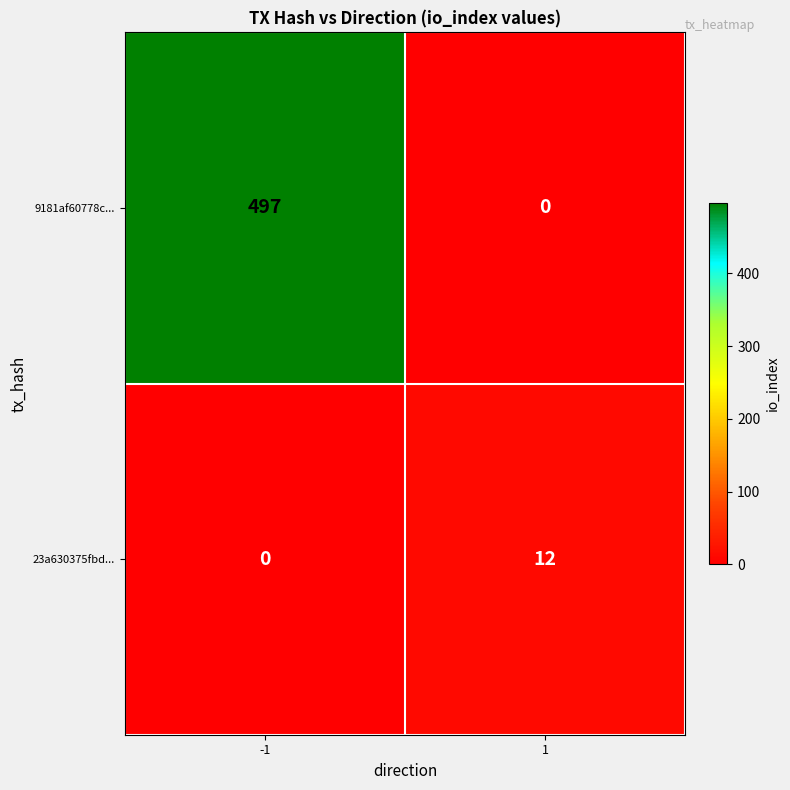

How many categories are shown in the chart?

2